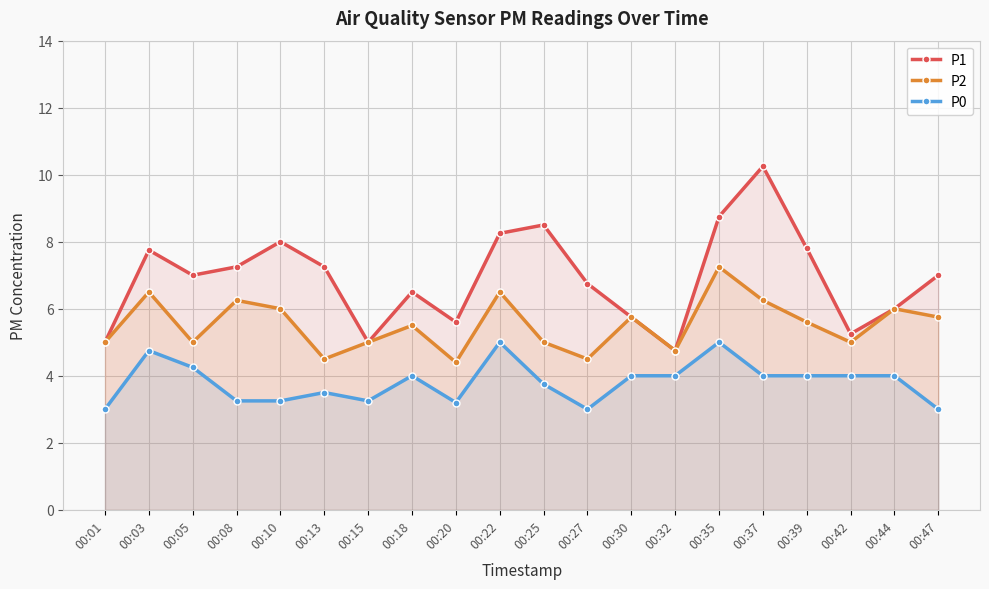

What is the value of the P0 point at the 20th from the left?

3.0